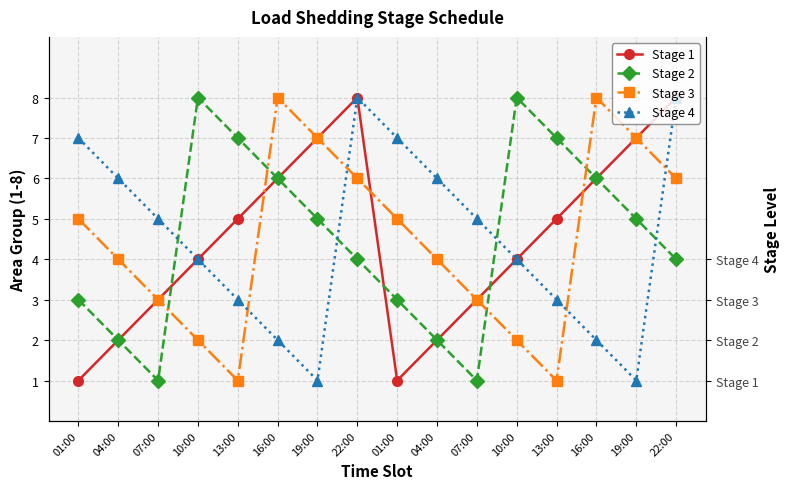

How many lines are shown in the chart?

4